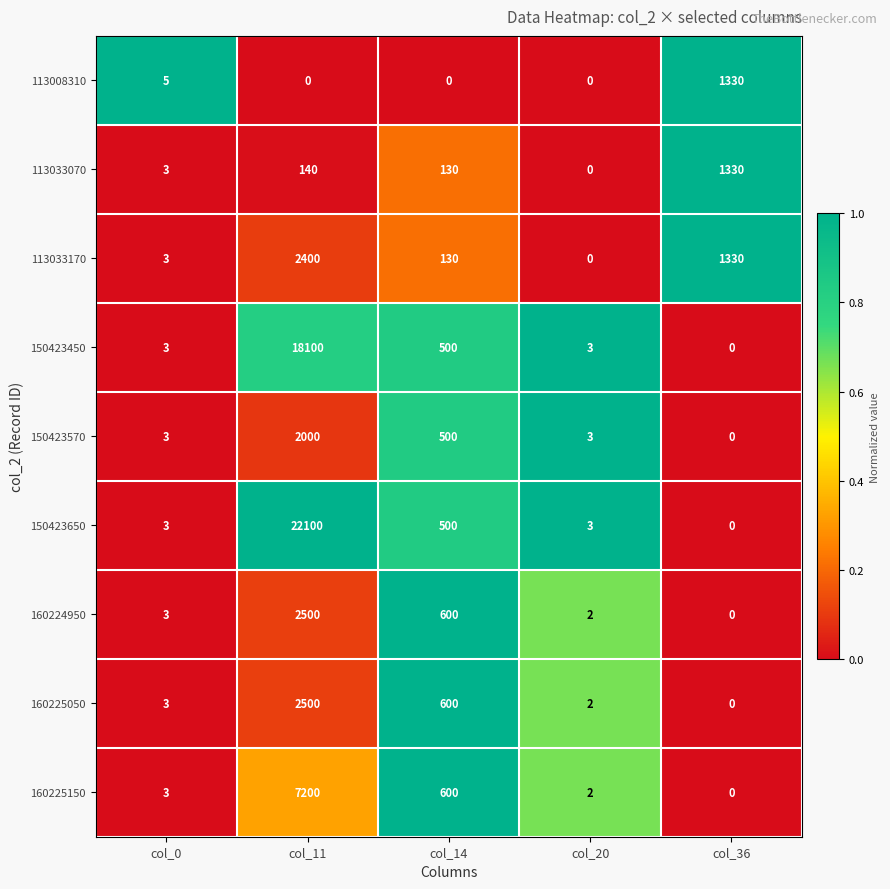

At which label does 160224950 reach its minimum?

col_36